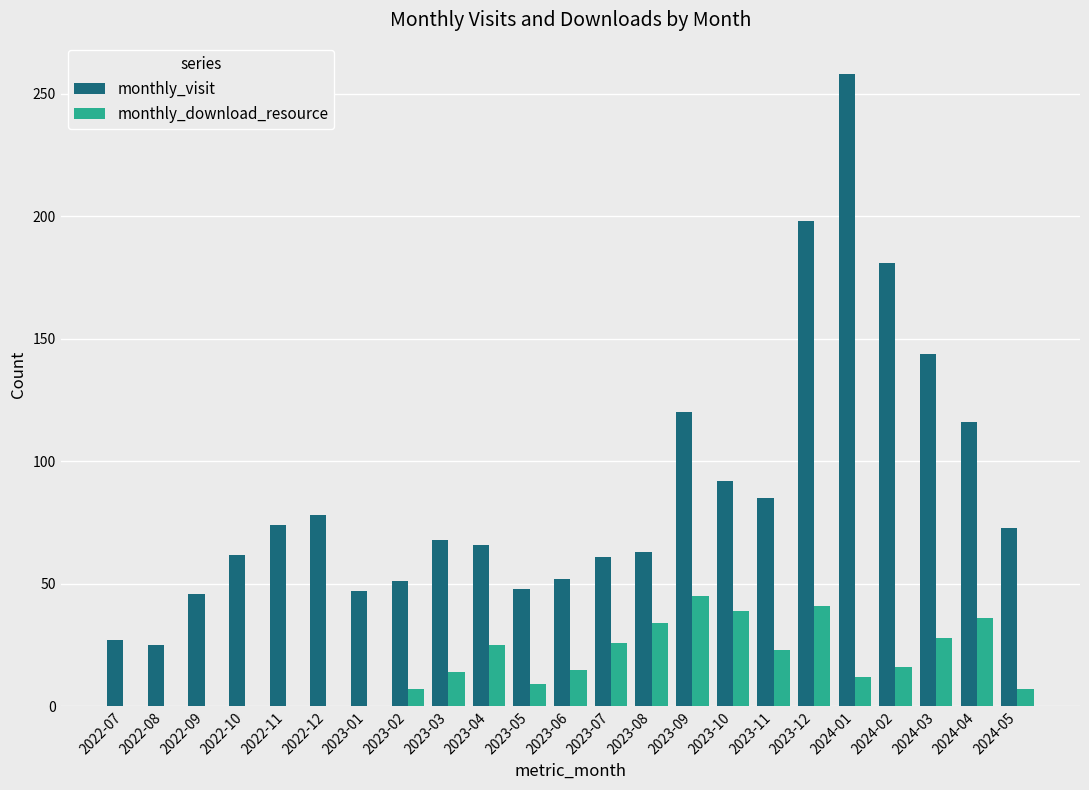

What is the maximum value for monthly_visit?

258